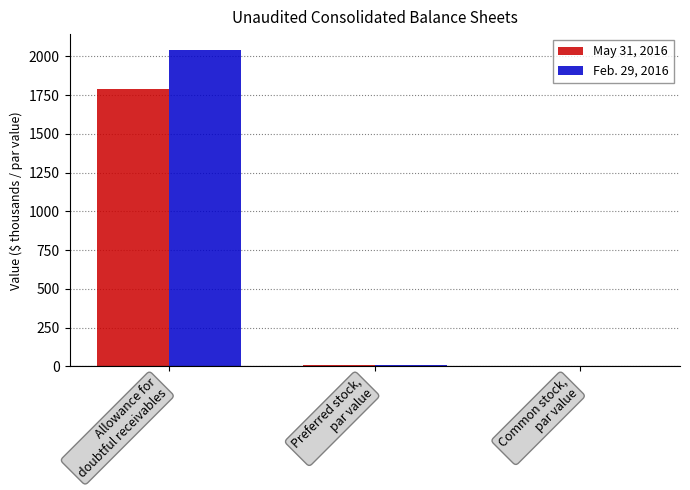

What is the highest value of the May 31, 2016 series?

1787.0